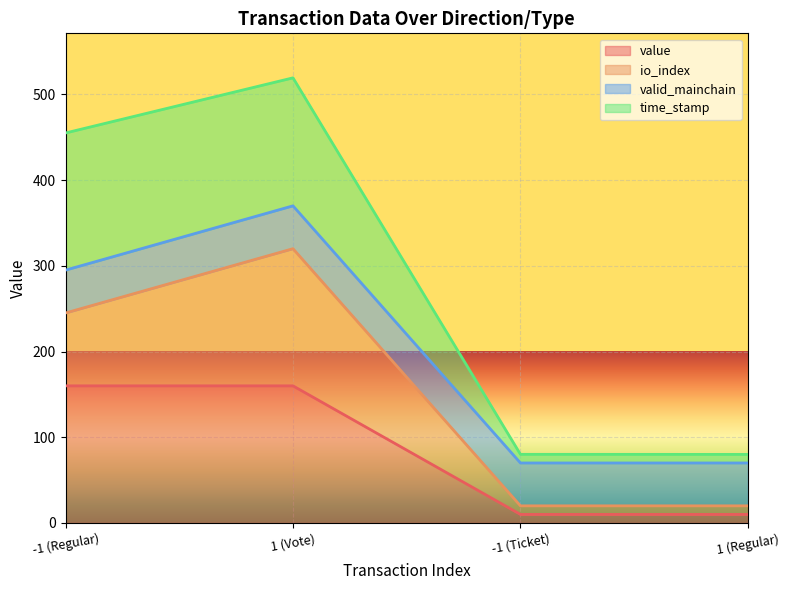

Read the time_stamp value at 1 (Vote).

519.3